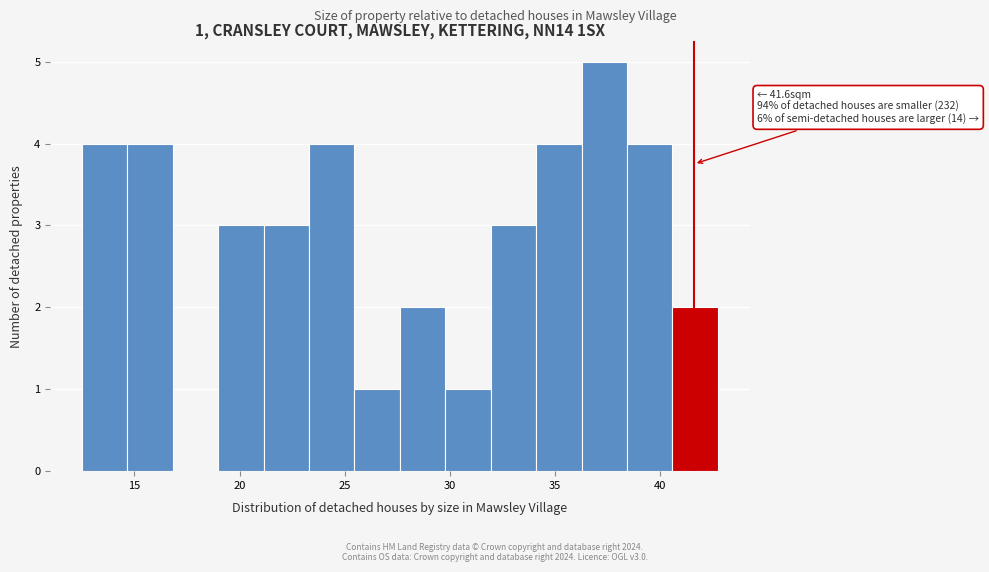

Which range on the x-axis has the tallest bar?

36.5 to 38.5